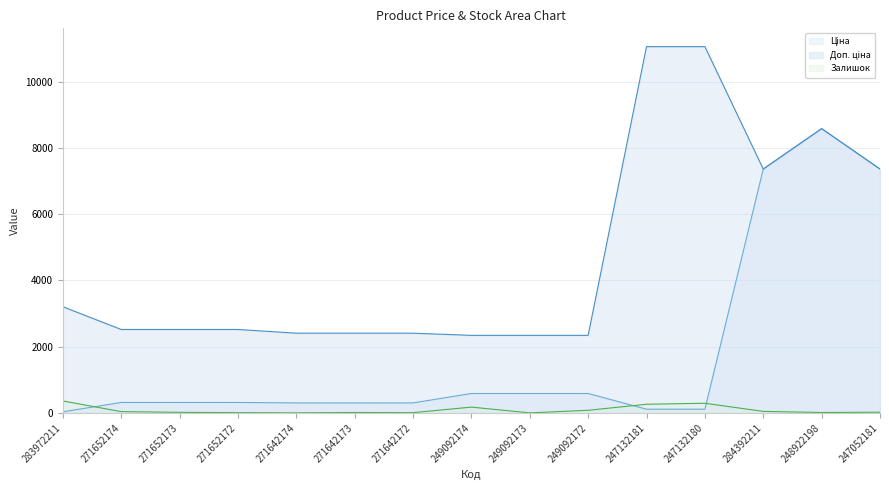

What is the difference between the highest and lowest values at 271642174?

2405.2